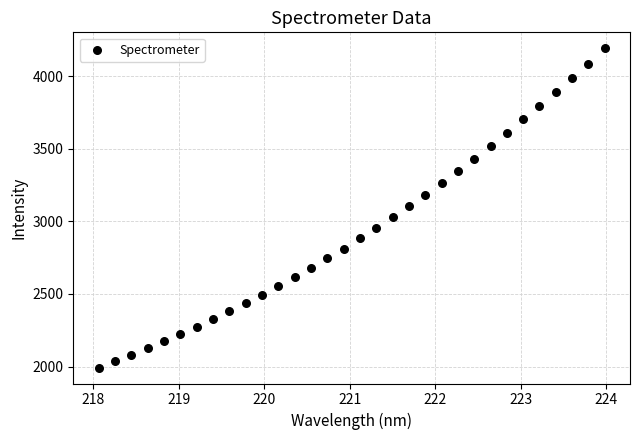

What is the range of X values (max minus min)?

5.9